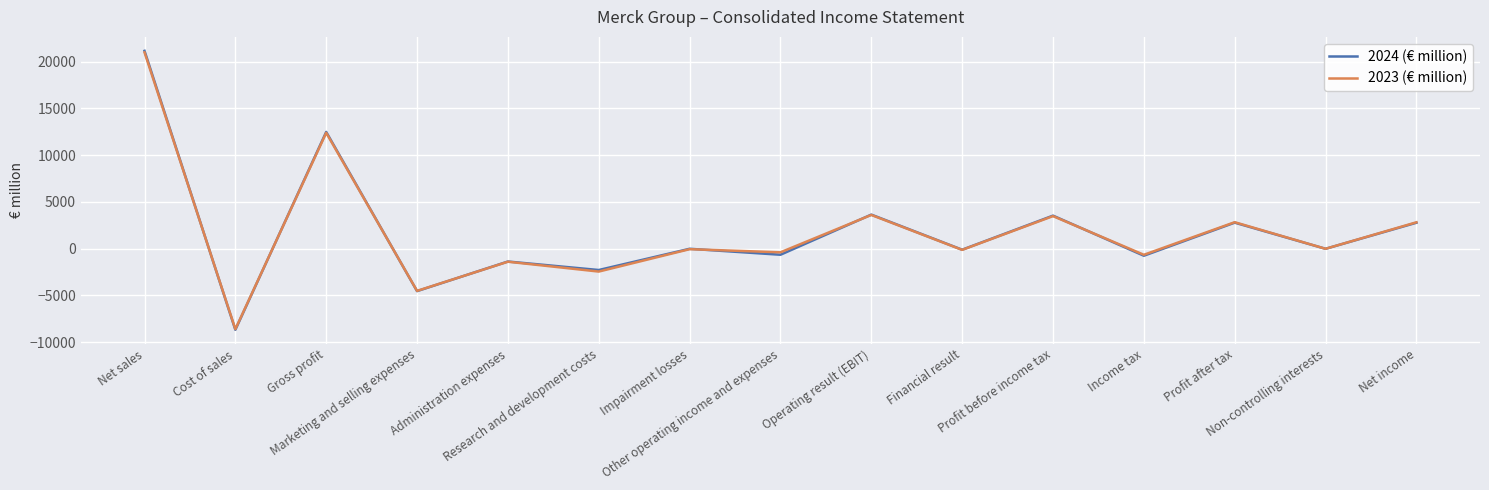

What is the spread (max minus min) of values at Marketing and selling expenses?

26